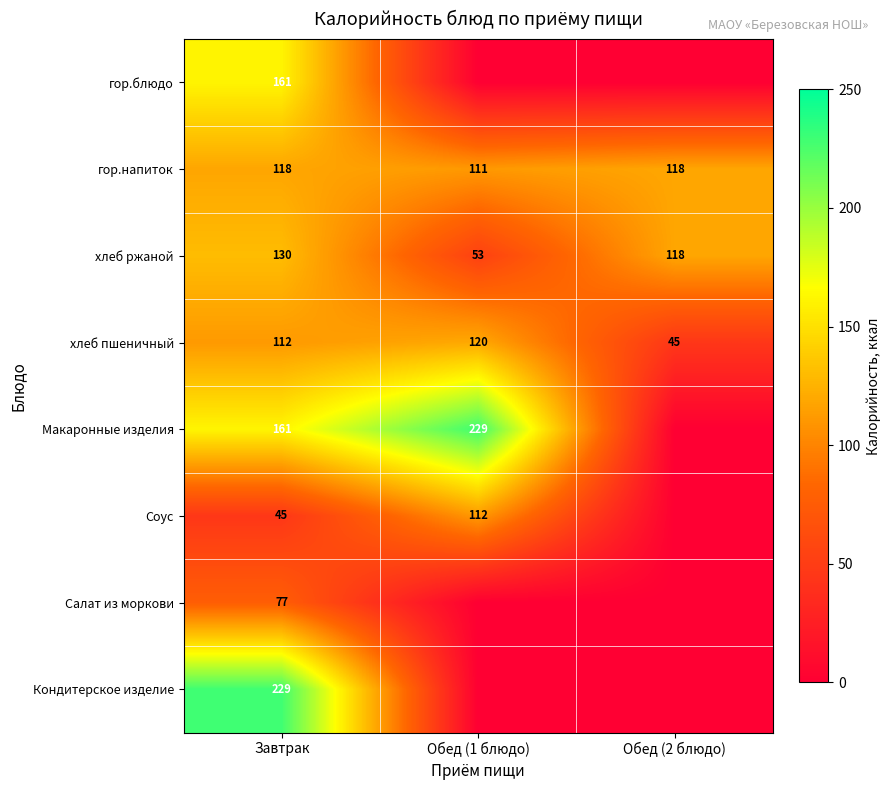

The Соус series shows 11 at Завтрак. True or false?

False